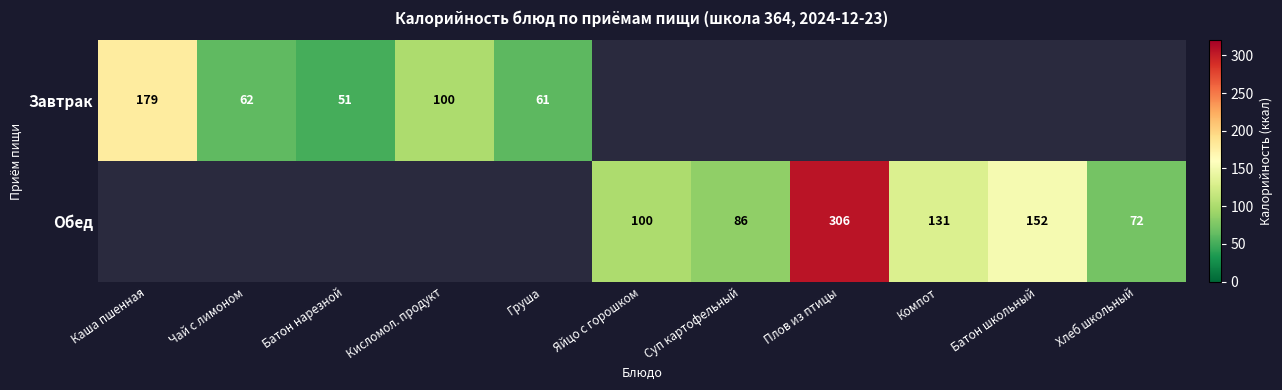

The Обед series shows 269 at Батон школьный. True or false?

False